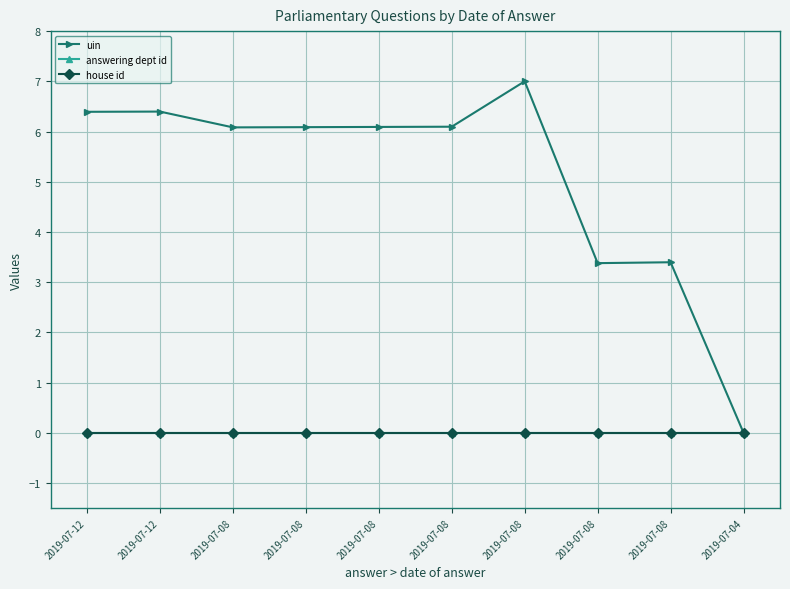

Does the chart have visible grid lines?

Yes